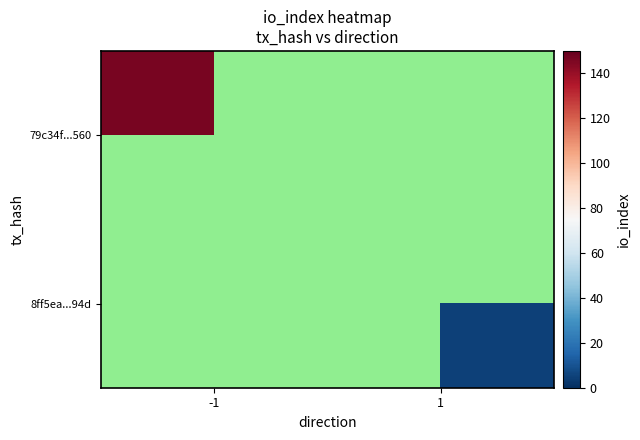

Rank the series by their average value, from highest to lowest.

79c34f...560, 8ff5ea...94d